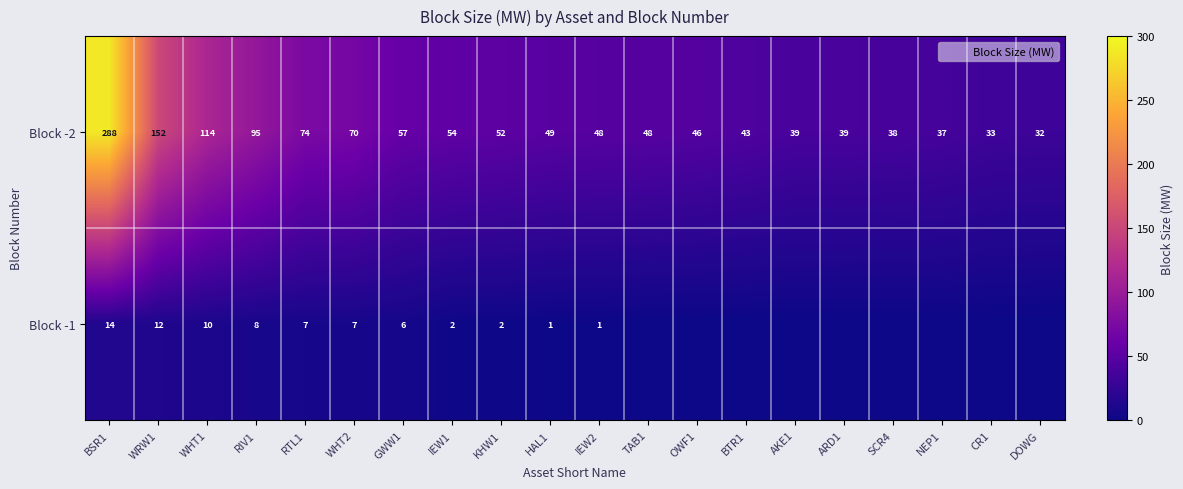

Is the value of Block -1 at AKE1 greater than the value of Block -2 at TAB1?

No